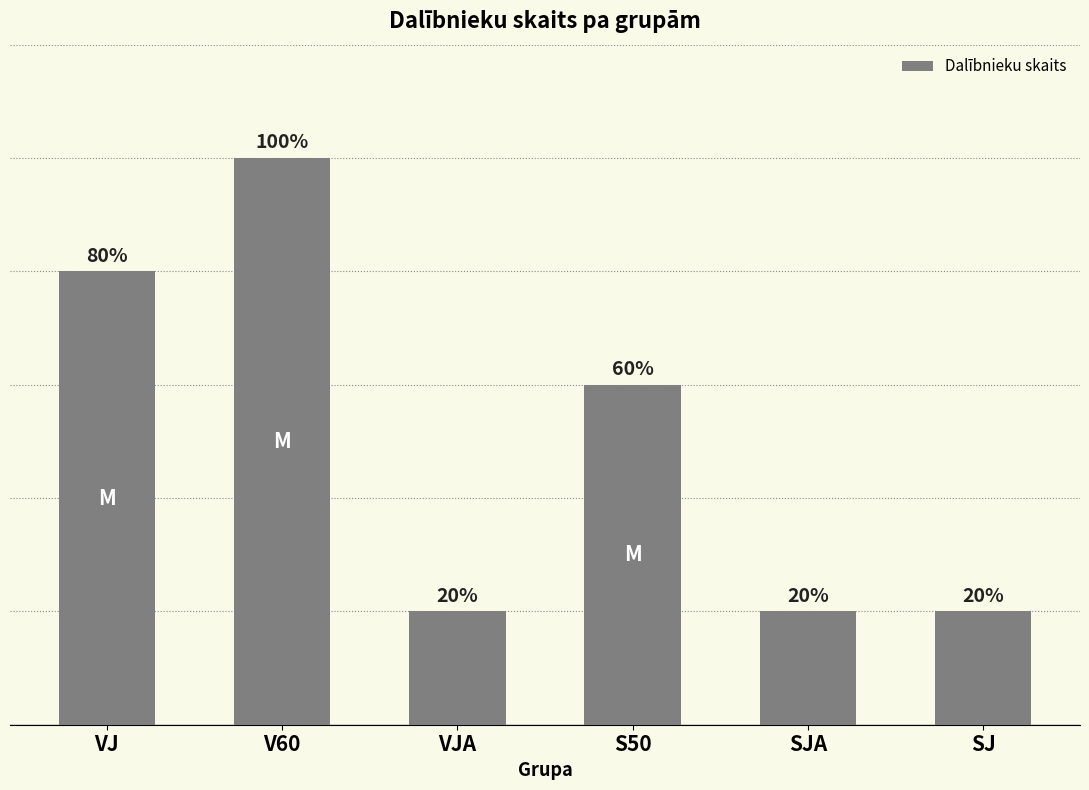

Are the bars horizontal?

No